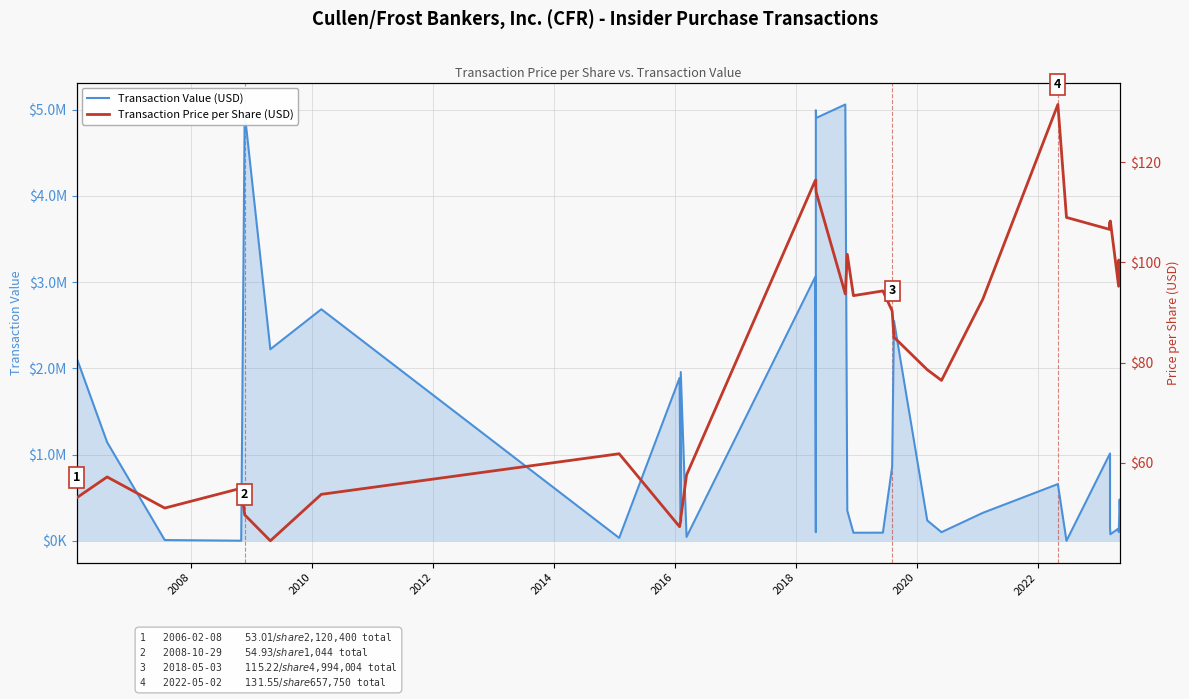

True or false: Transaction Value (USD) and Transaction Price per Share (USD) intersect in this chart.

False